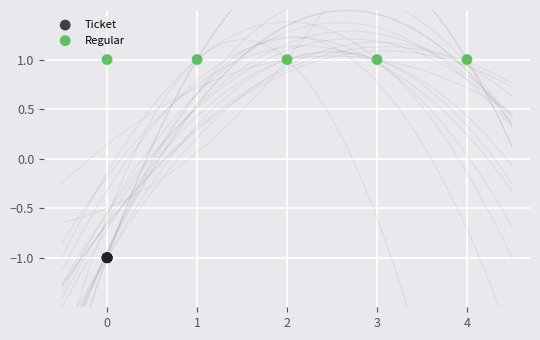

Which series contains the highest Y value?

Regular